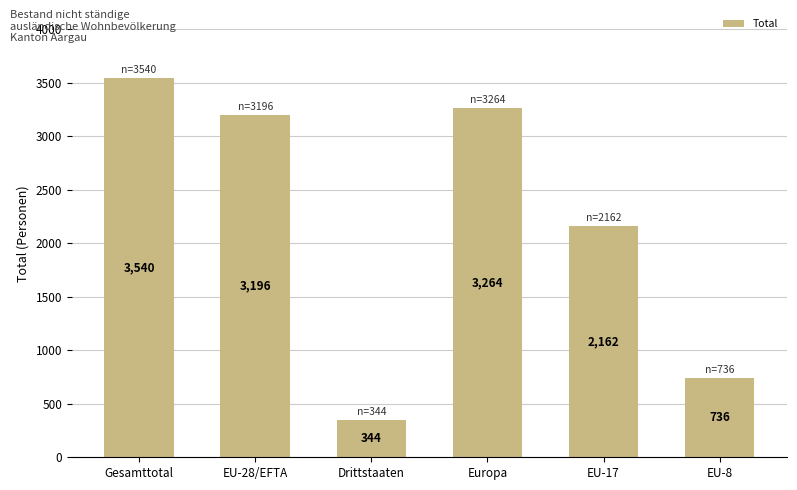

The value at EU-28/EFTA is 3196. True or false?

True